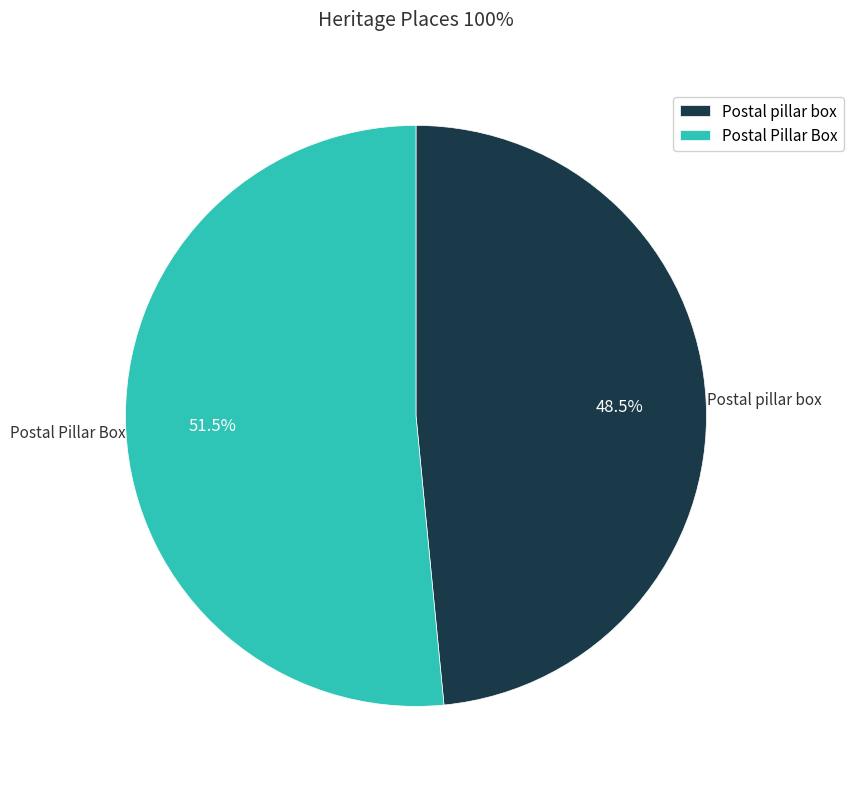

How many segments does this pie chart have?

2